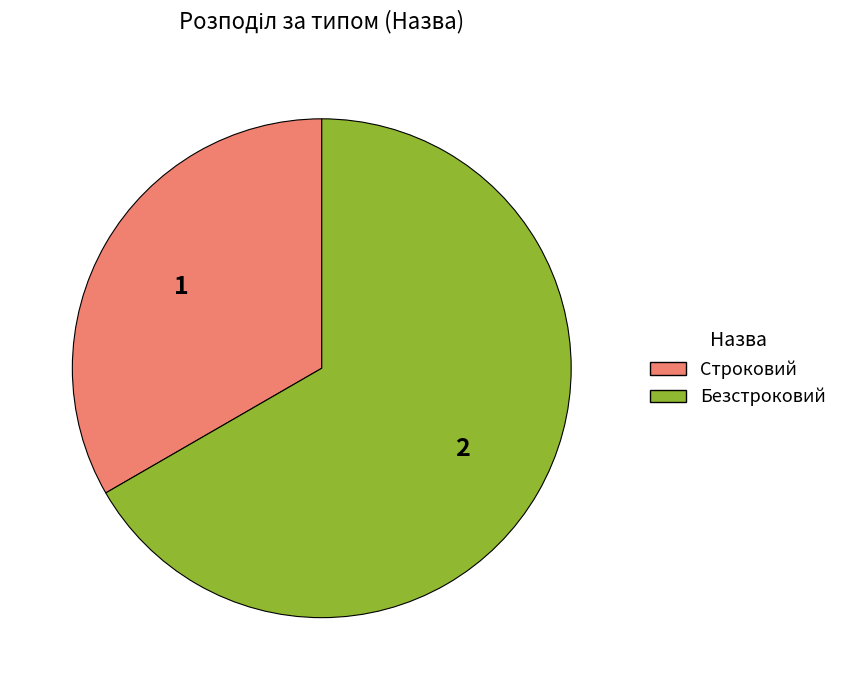

Combined, do Строковий and Безстроковий account for over 50%?

Yes